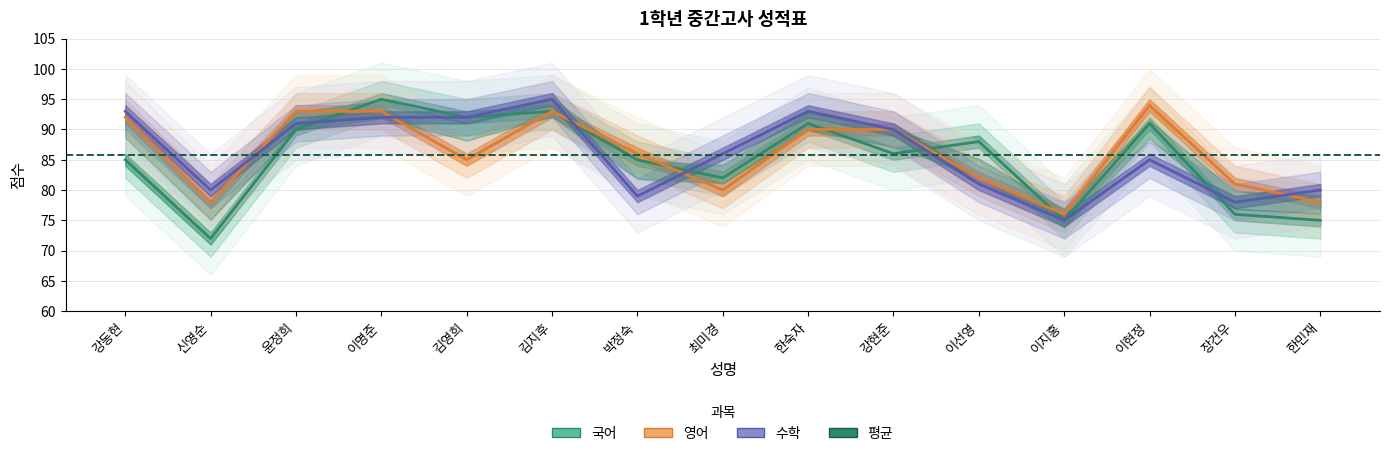

What is the difference between the highest and lowest values at 한숙자?

3